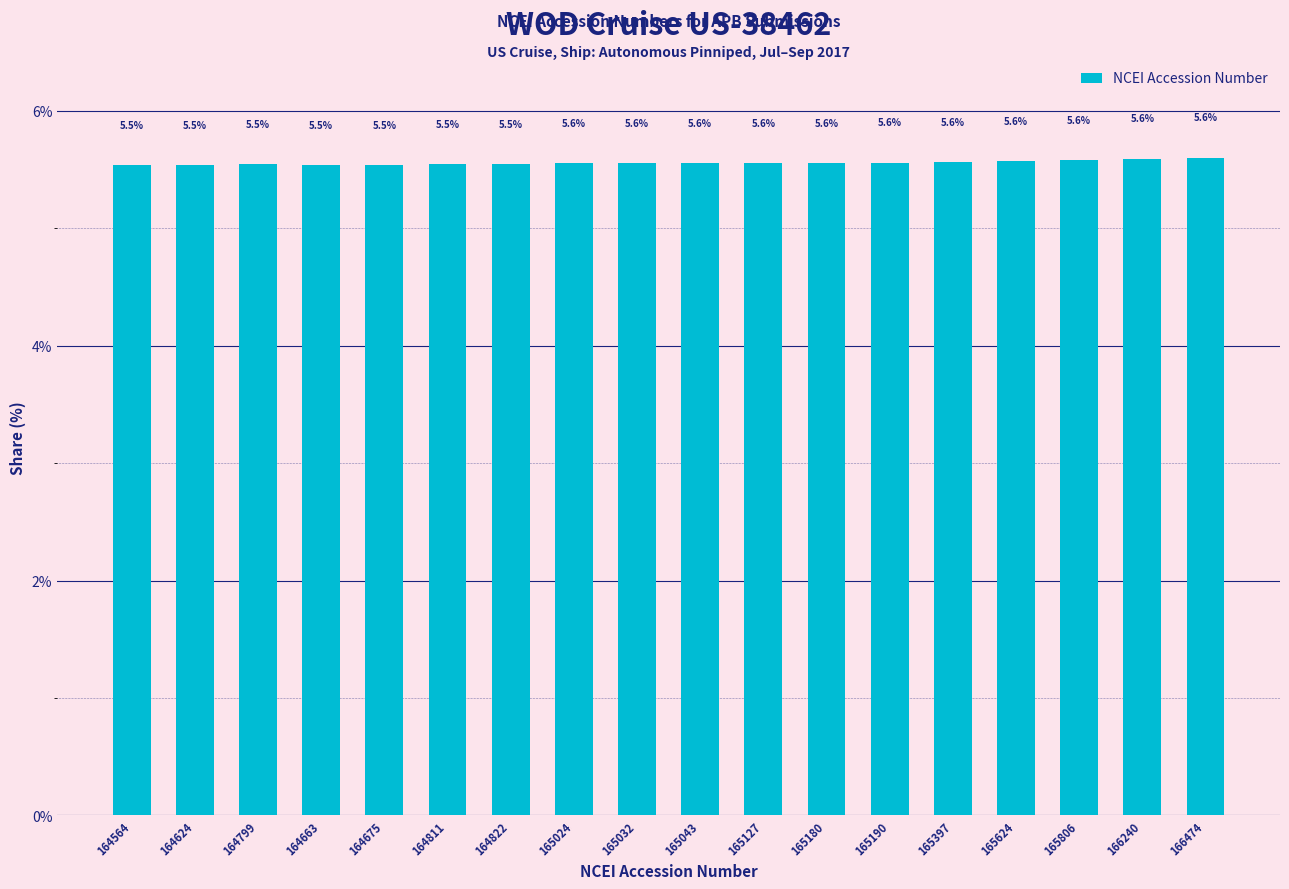

What is the approximate value at 165397?

5.6